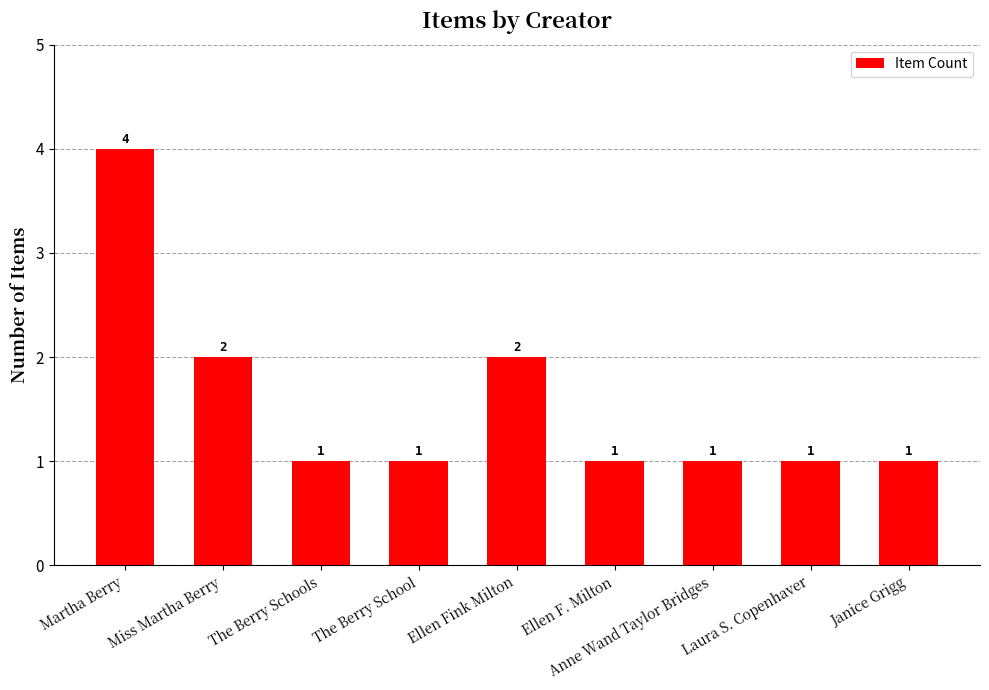

What is the ratio of the value at The Berry Schools to the value at Ellen F. Milton?

1.0